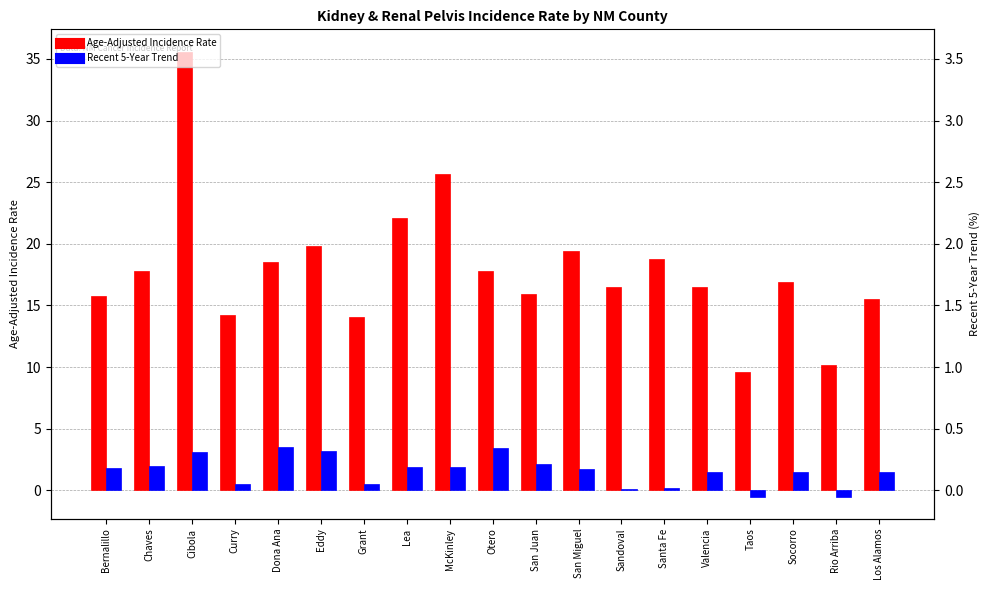

What is the sum of the Recent 5-Year Trend values at Taos and Dona Ana?

3.0